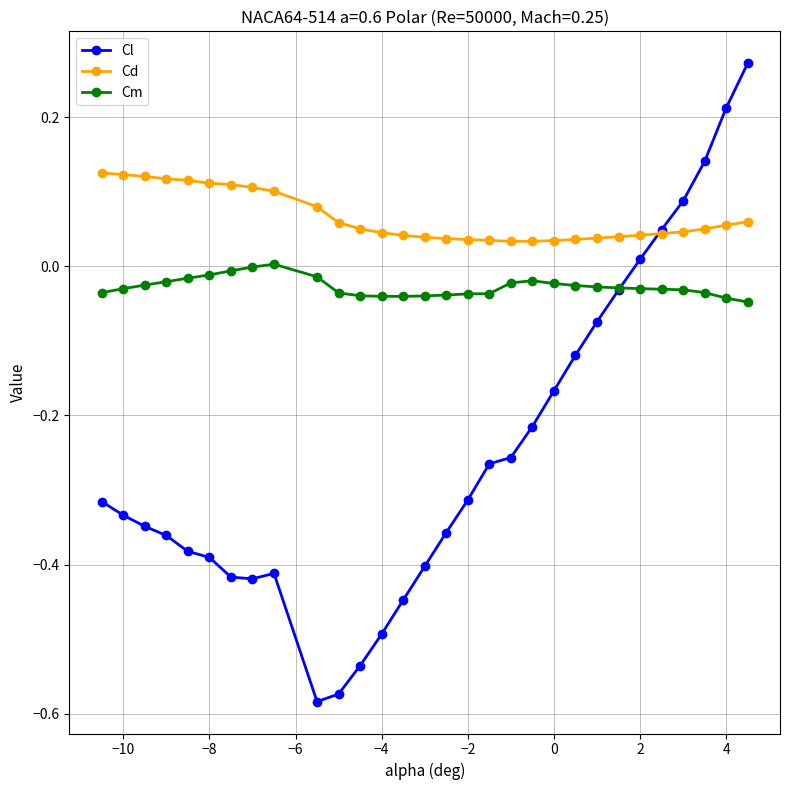

List the series in order of their overall mean, lowest first.

Cl, Cm, Cd